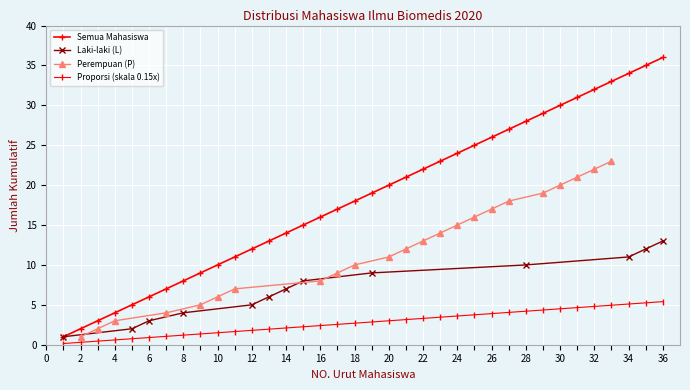

Is it true that Perempuan (P) equals 5 at 30?

False